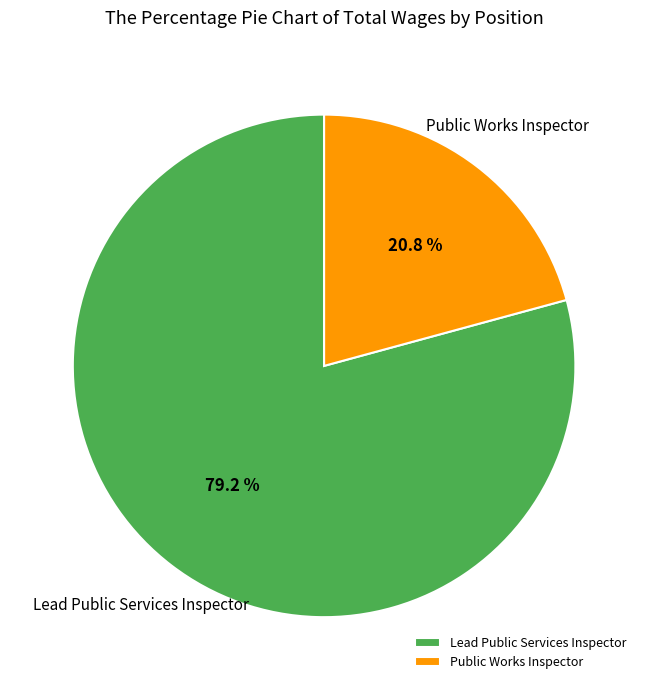

What is the total percentage of Public Works Inspector and Lead Public Services Inspector?

100.0%